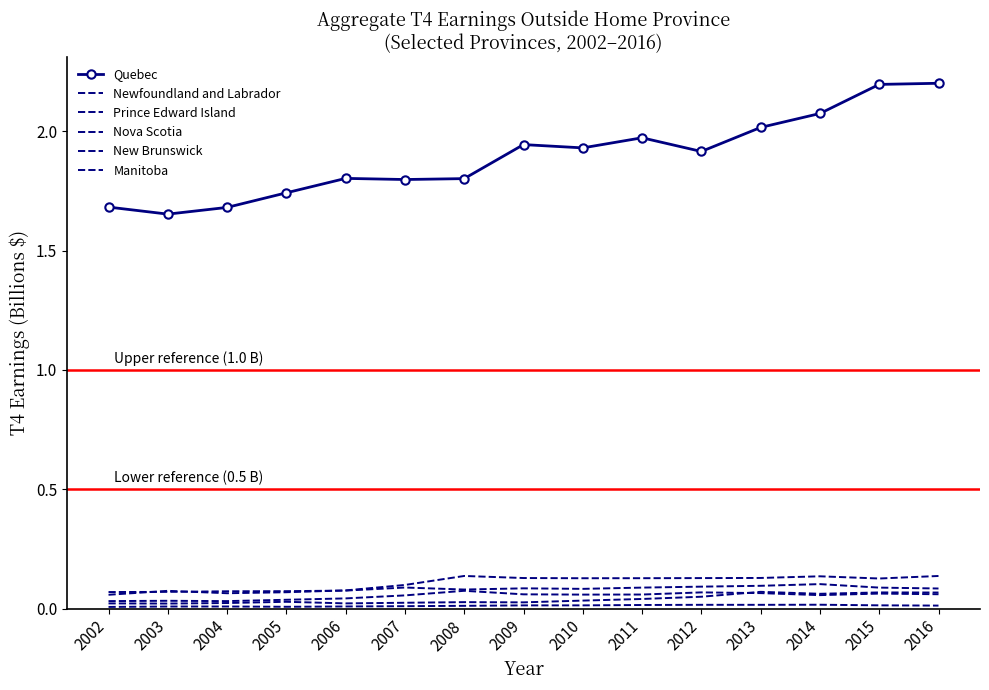

What is the sum of the Newfoundland and Labrador values at 2002 and 2013?

0.1